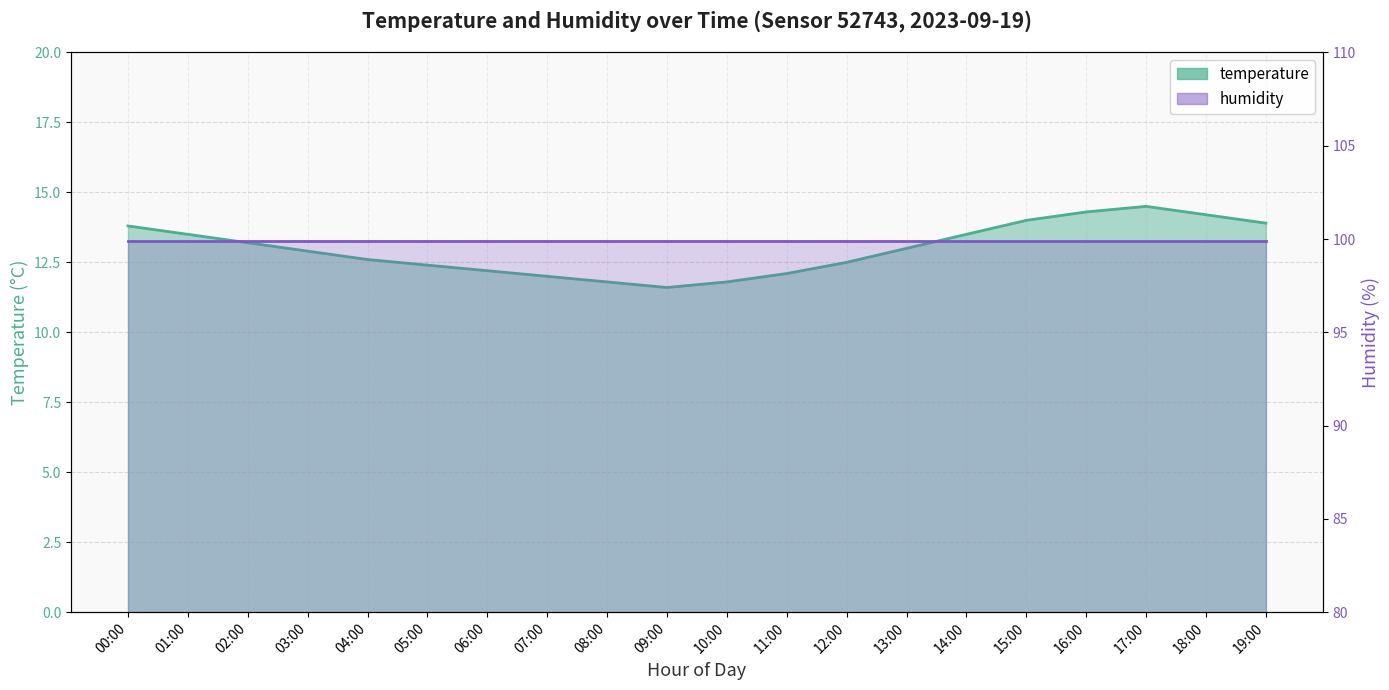

Between 13:00 and 02:00, which is larger?

02:00